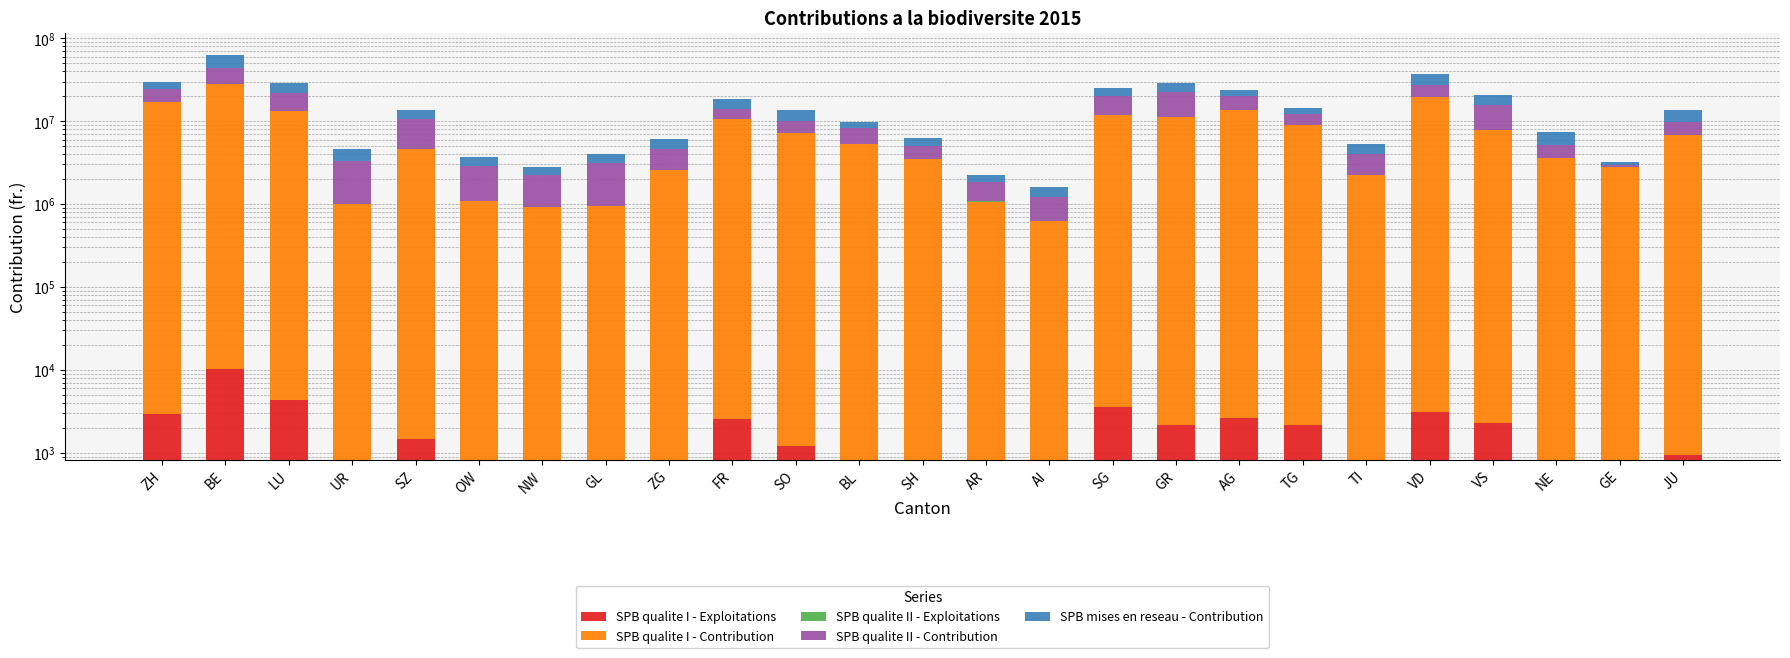

What is the spread (max minus min) of values at TI?

2216233